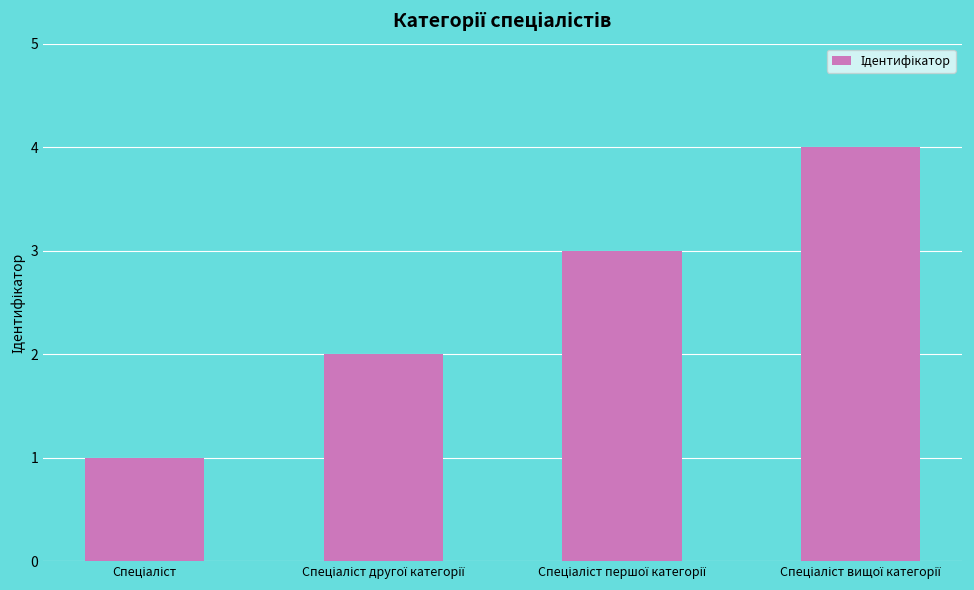

What is the difference between the maximum and minimum values?

3